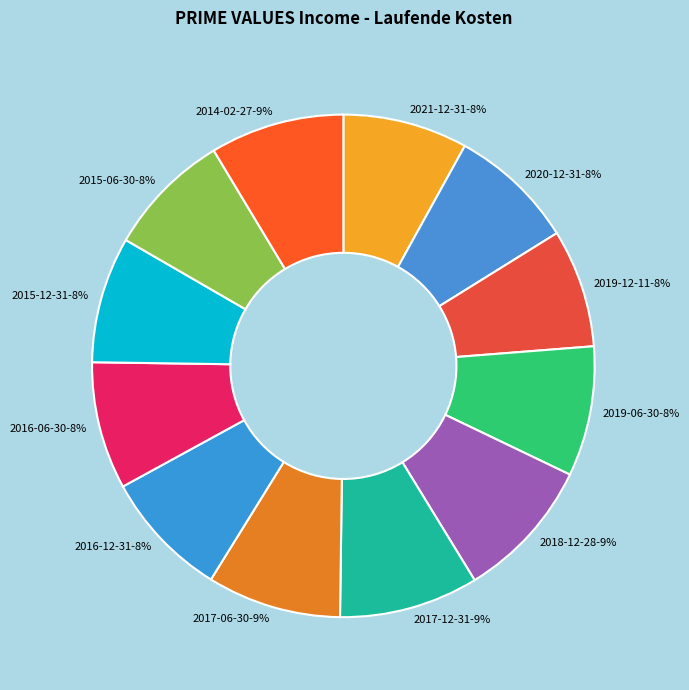

How many slices are in this pie chart?

12